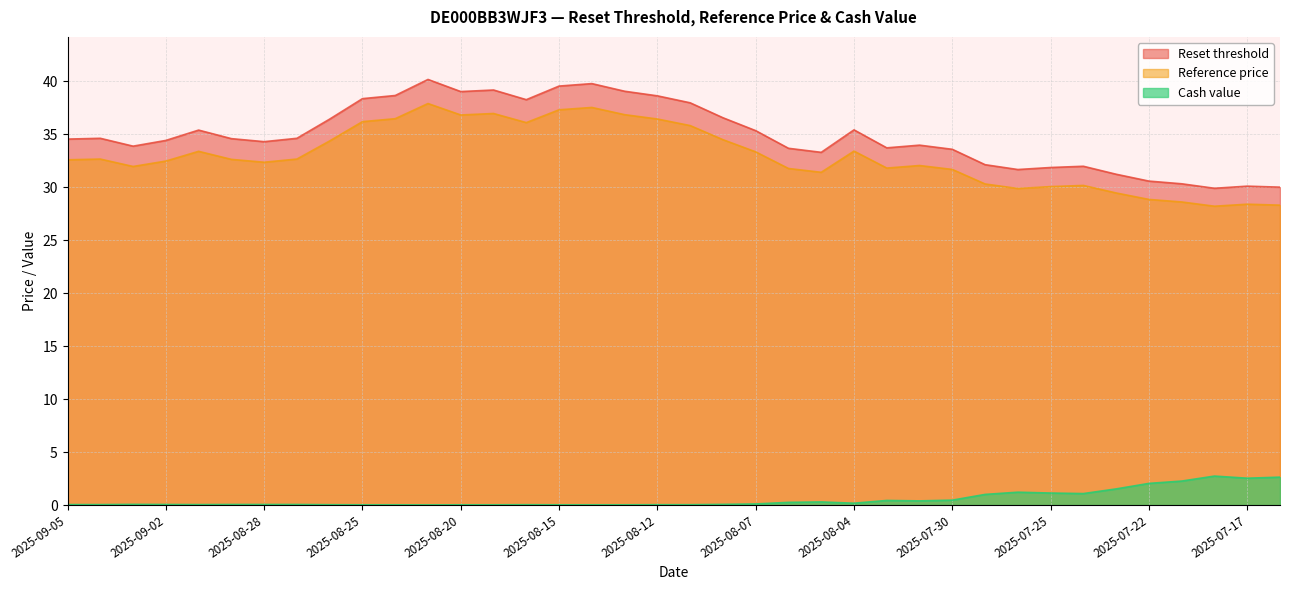

What is the label of the 4th point from the right?

2025-07-21